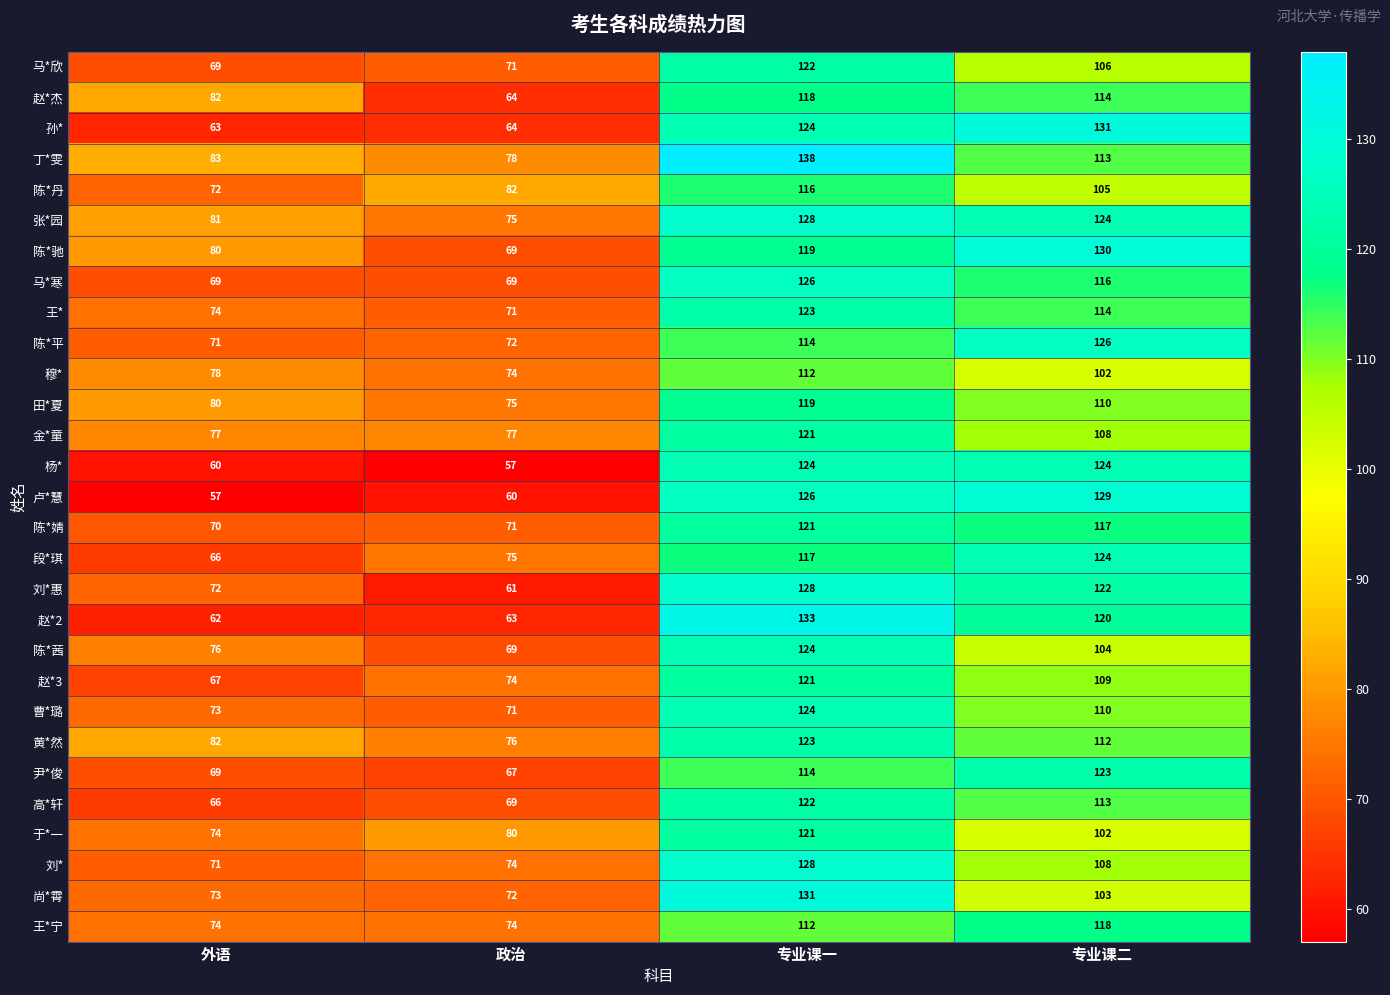

What is the spread (max minus min) of values at 专业课二?

29